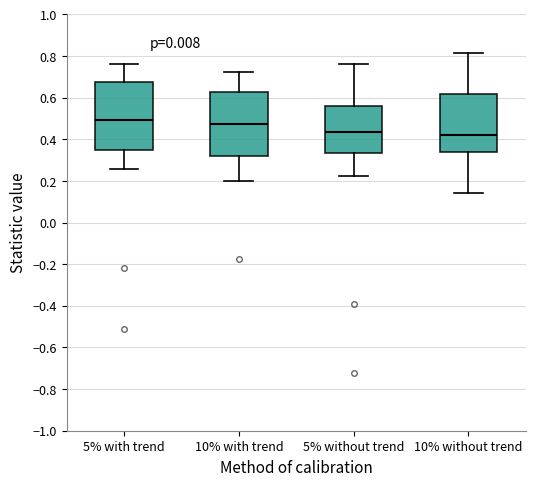

Reading left to right, transcribe this box plot: for each box, give where its median line is, the range the box spans, and where its two whiskers end, as read against the y-axis. The values are not printed on the chart, so give them approximately, as read against the axis.

5% with trend: median 0.50, box 0.34 to 0.68, whiskers 0.26 to 0.76
10% with trend: median 0.48, box 0.32 to 0.62, whiskers 0.20 to 0.72
5% without trend: median 0.44, box 0.34 to 0.56, whiskers 0.22 to 0.76
10% without trend: median 0.42, box 0.34 to 0.62, whiskers 0.14 to 0.82